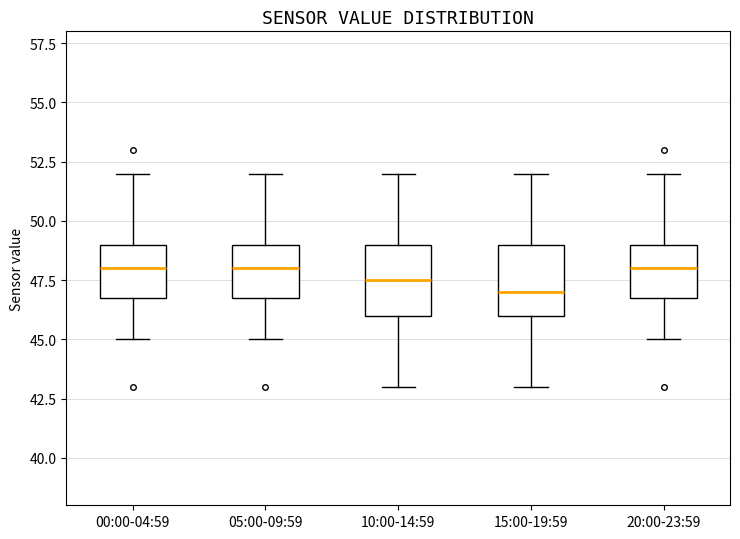

Reading left to right, transcribe this box plot: for each box, give where its median line is, the range the box spans, and where its two whiskers end, as read against the y-axis. The values are not printed on the chart, so give them approximately, as read against the axis.

00:00-04:59: median 48.0, box 47.0 to 49.0, whiskers 45.0 to 52.0
05:00-09:59: median 48.0, box 47.0 to 49.0, whiskers 45.0 to 52.0
10:00-14:59: median 47.5, box 46.0 to 49.0, whiskers 43.0 to 52.0
15:00-19:59: median 47.0, box 46.0 to 49.0, whiskers 43.0 to 52.0
20:00-23:59: median 48.0, box 47.0 to 49.0, whiskers 45.0 to 52.0